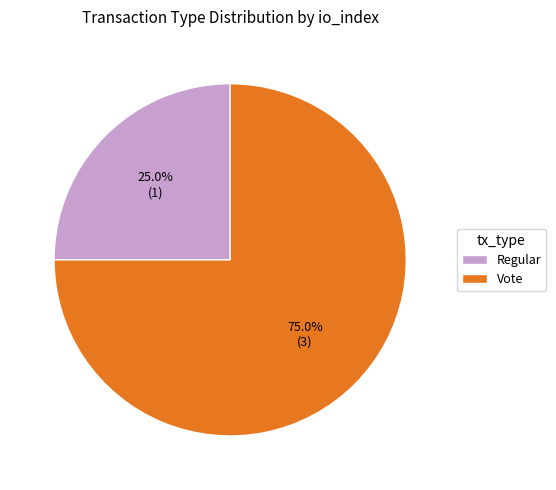

To the nearest percent, what is the difference between the largest and smallest slice percentages?

50%